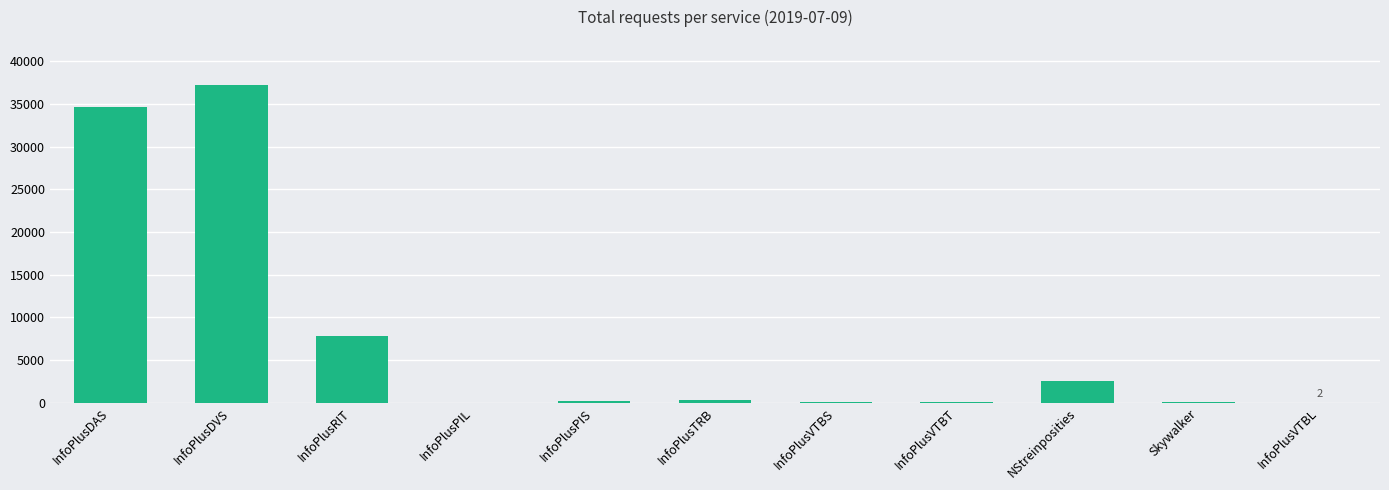

What is the sum of all values?

82800